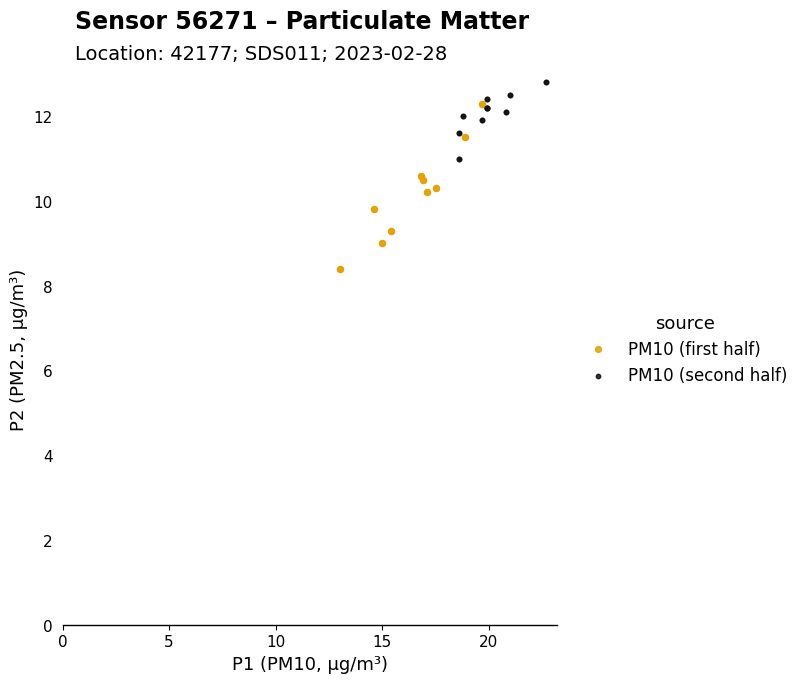

What are all the series names shown in the legend?

PM10 (first half), PM10 (second half)